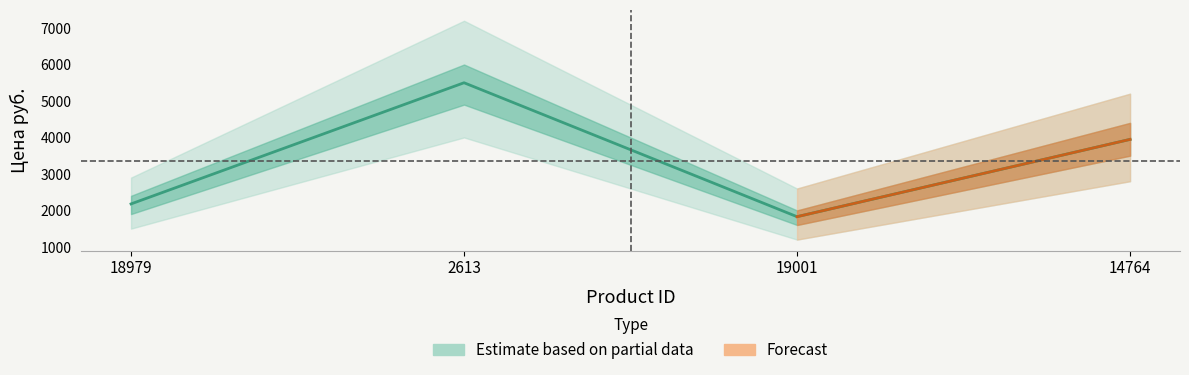

Rank the categories by value from lowest to highest.

19001, 18979, 14764, 2613